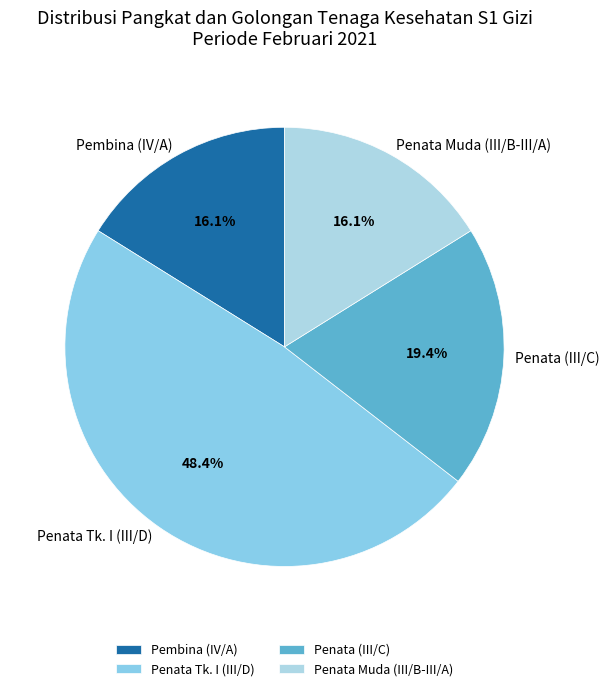

To the nearest percent, what percentage of the pie is Penata Muda (III/B-III/A)?

16%